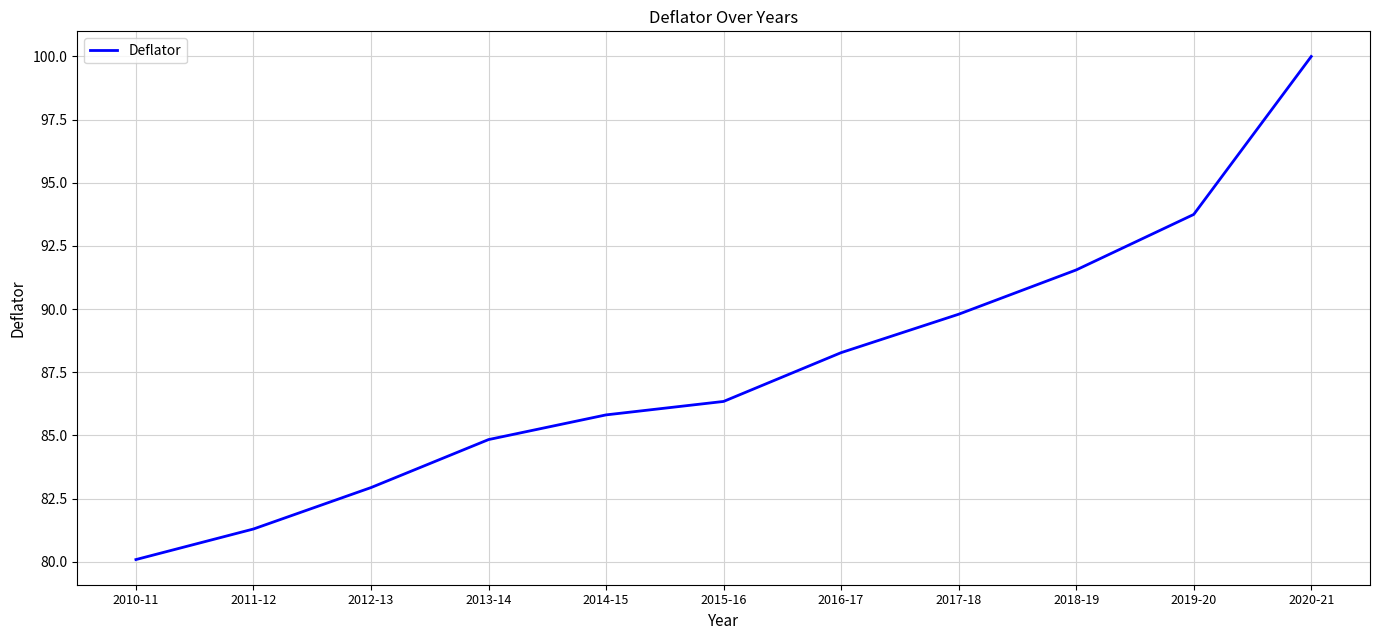

Rank the categories by value from highest to lowest.

2020-21, 2019-20, 2018-19, 2017-18, 2016-17, 2015-16, 2014-15, 2013-14, 2012-13, 2011-12, 2010-11